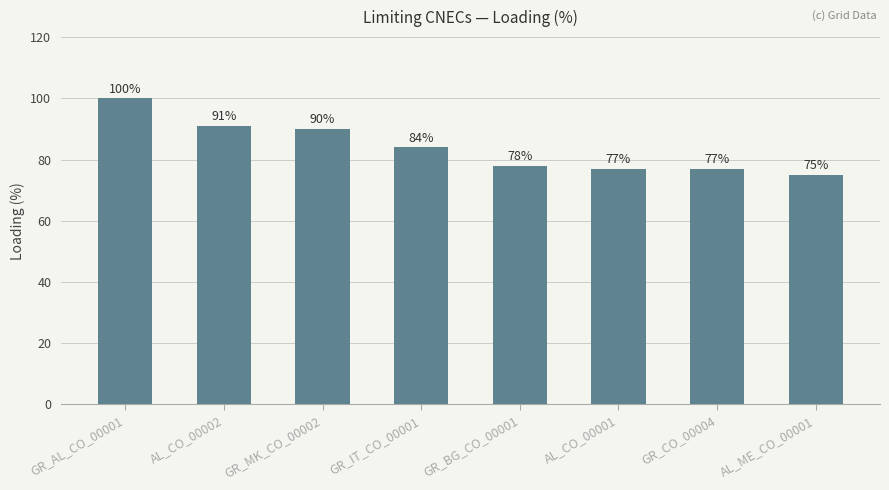

What is the sum of the values at GR_MK_CO_00002 and AL_CO_00001?

167